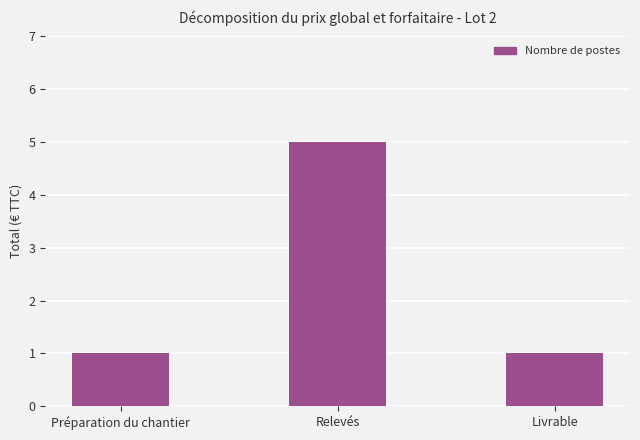

Is it true that the value at Relevés is 3?

False